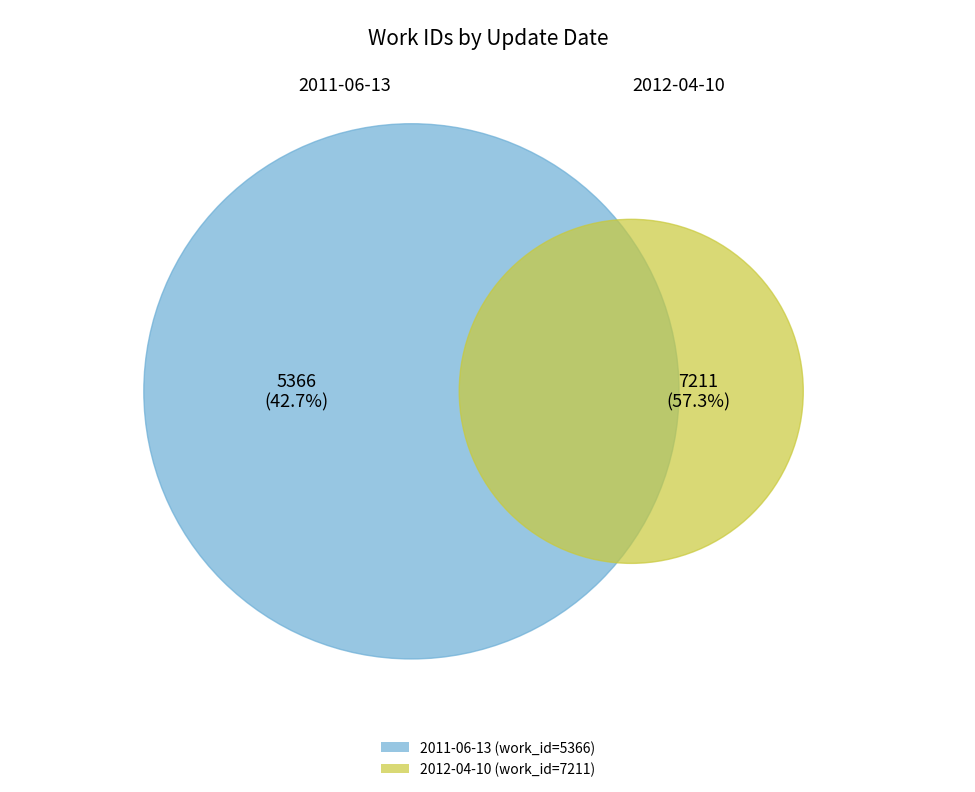

Is there a majority slice in this chart?

Yes